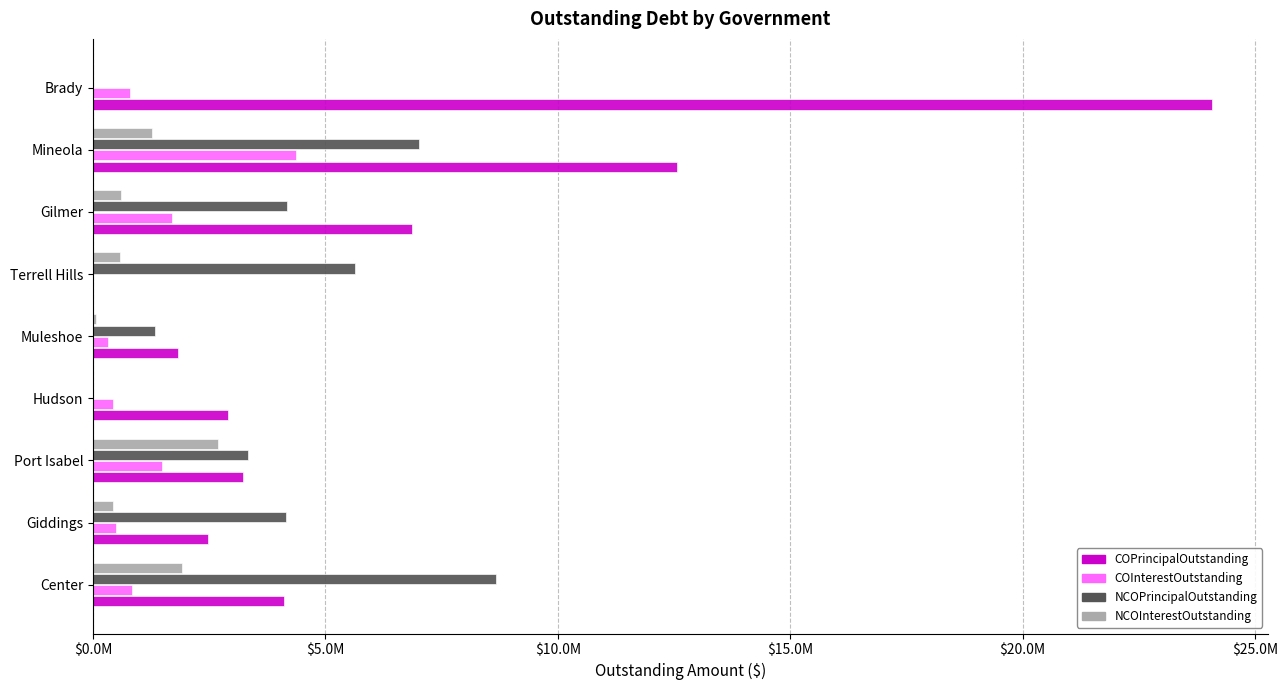

What are all the series names shown in the legend?

COPrincipalOutstanding, COInterestOutstanding, NCOPrincipalOutstanding, NCOInterestOutstanding